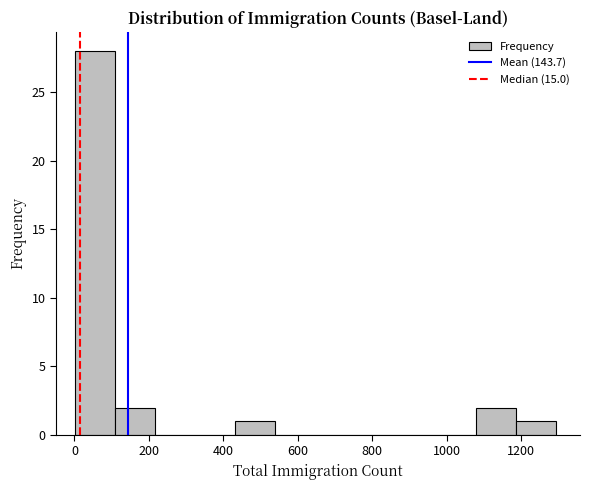

Over which range of the x-axis is the bar tallest?

0 to 100